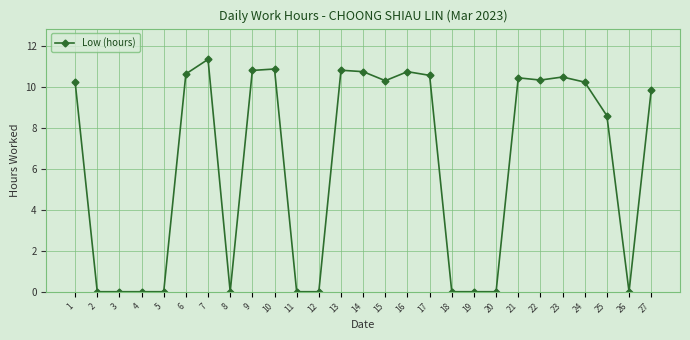

What is the maximum value shown in the chart?

11.3